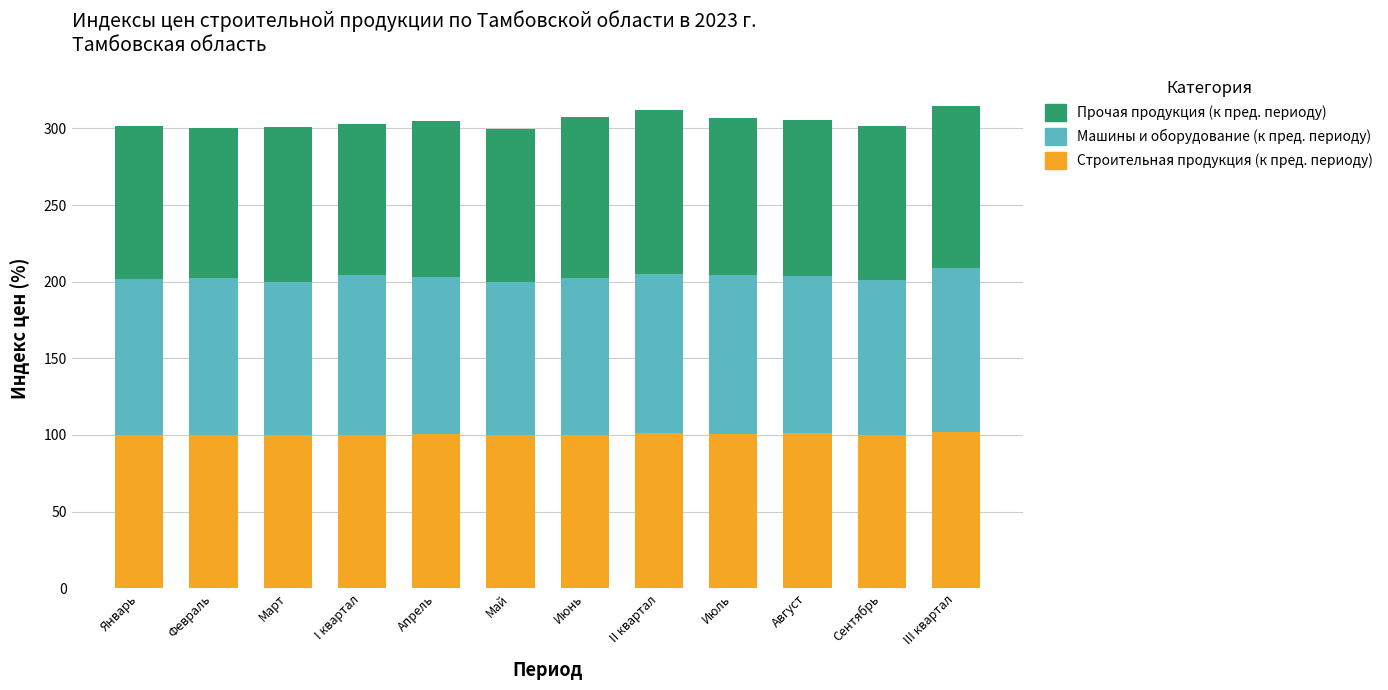

What is the highest value of the Строительная продукция (к пред. периоду) series?

102.2